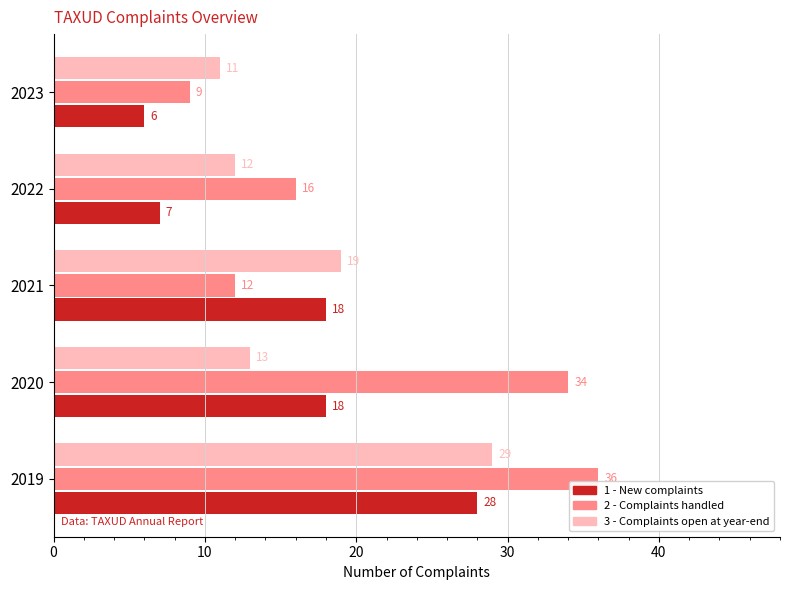

At how many categories does at least one series exceed 31?

2